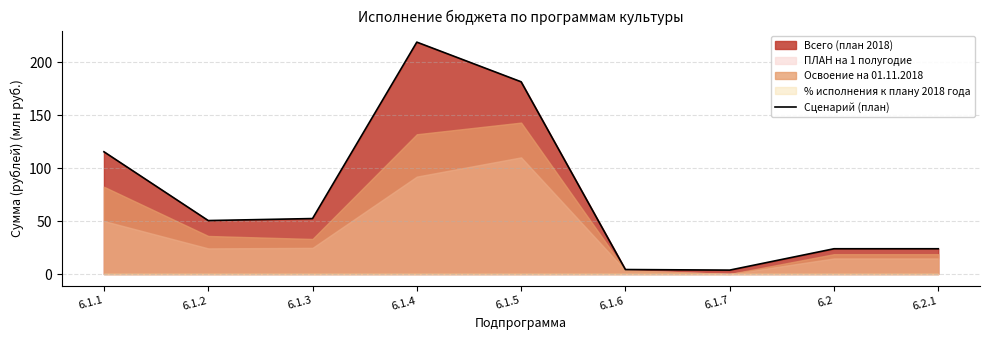

How many categories are shown in the chart?

9